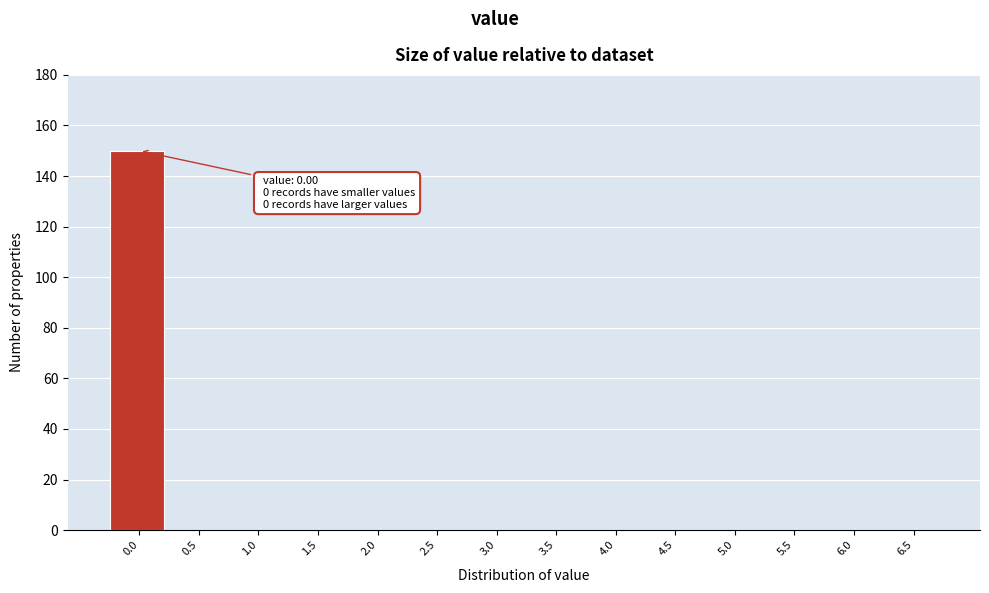

Reading left to right, what are all the values shown in this chart?

0.0=150	0.5=0	1.0=0	1.5=0	2.0=0	2.5=0	3.0=0	3.5=0	4.0=0	4.5=0	5.0=0	5.5=0	6.0=0	6.5=0